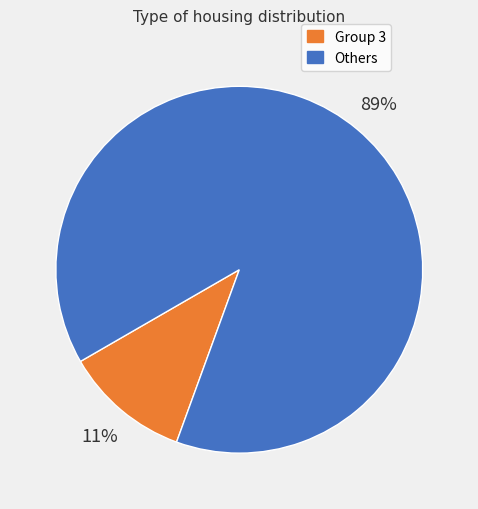

Count the number of slices in the pie.

2